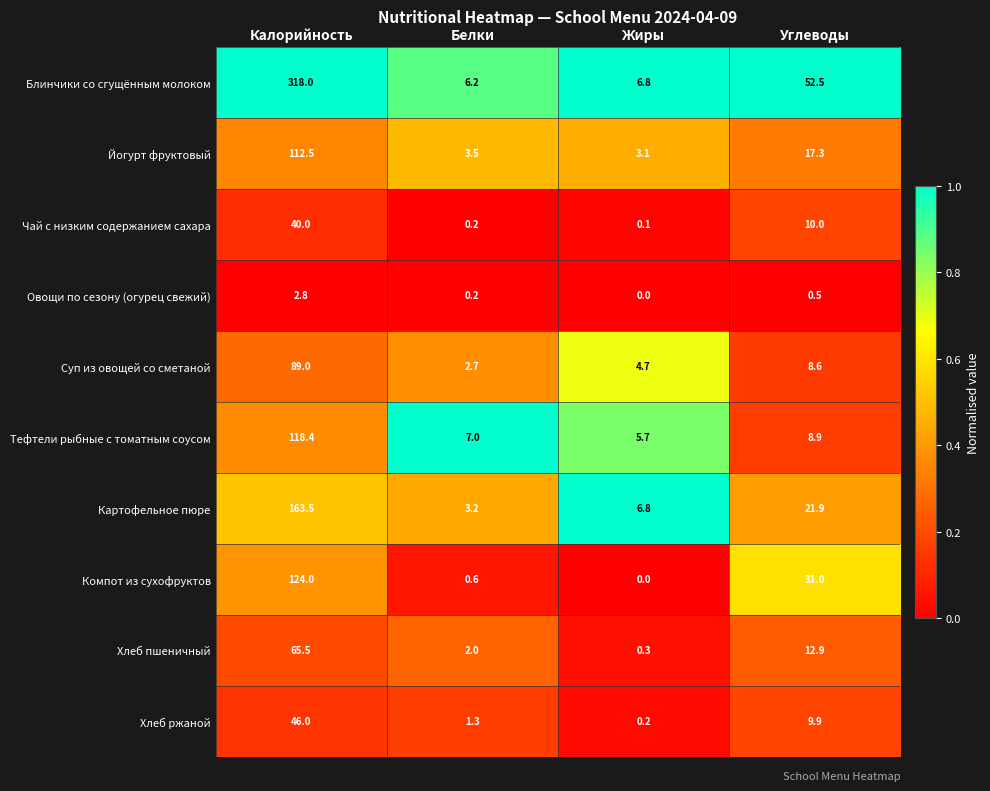

What is the average value of the Йогурт фруктовый series?

34.1